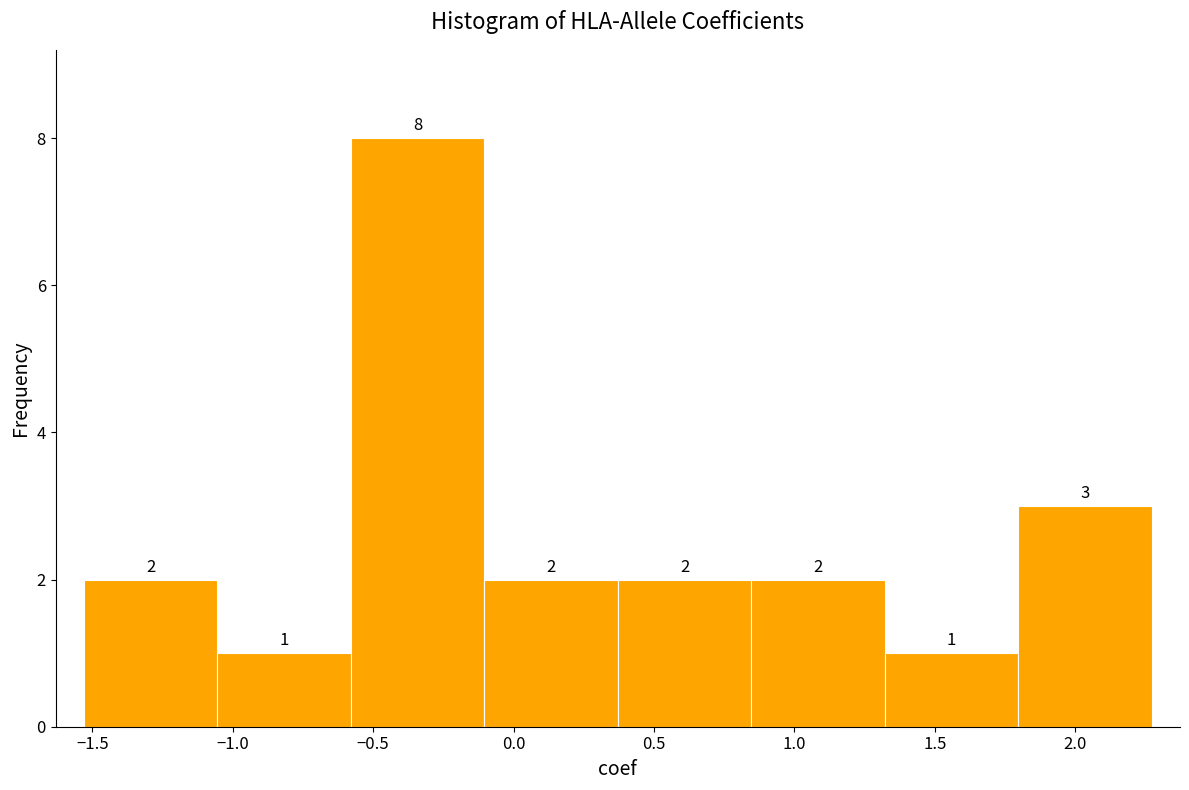

Which range on the x-axis has the tallest bar?

-0.60 to -0.10